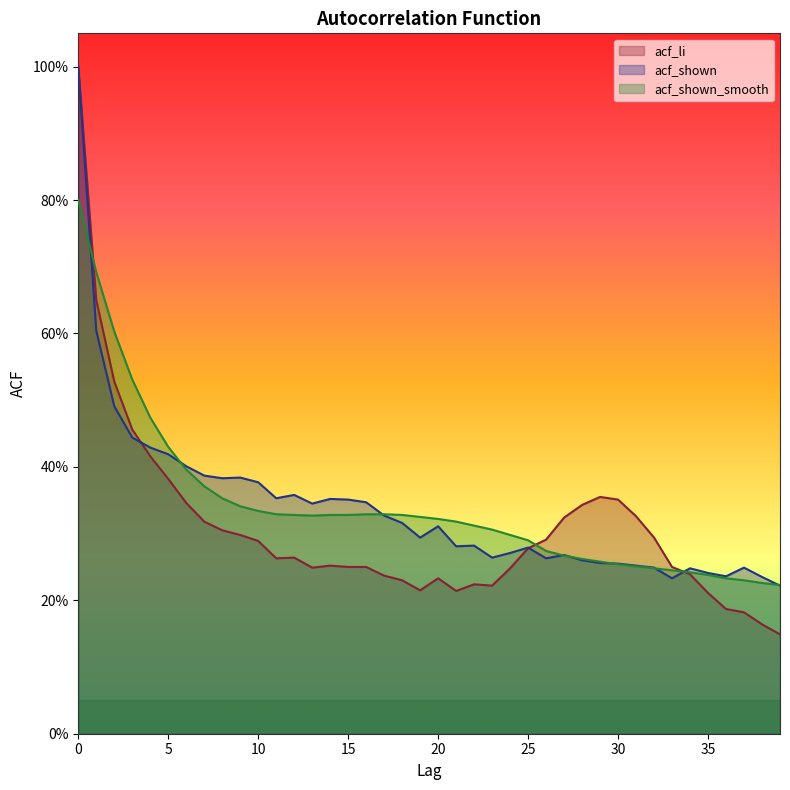

True or false: acf_li and acf_shown_smooth intersect in this chart.

True